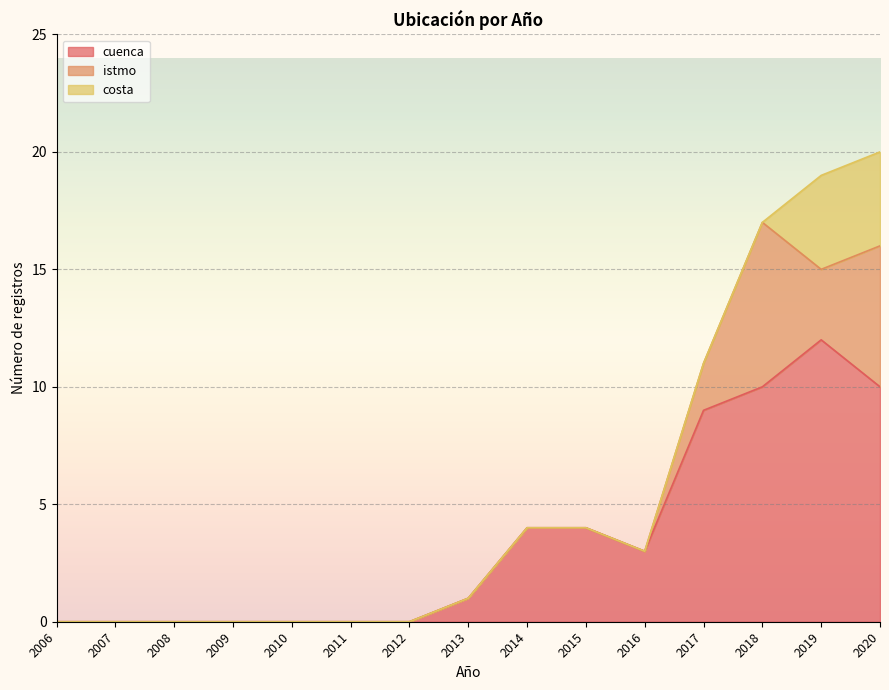

At how many categories does at least one series exceed 0?

8